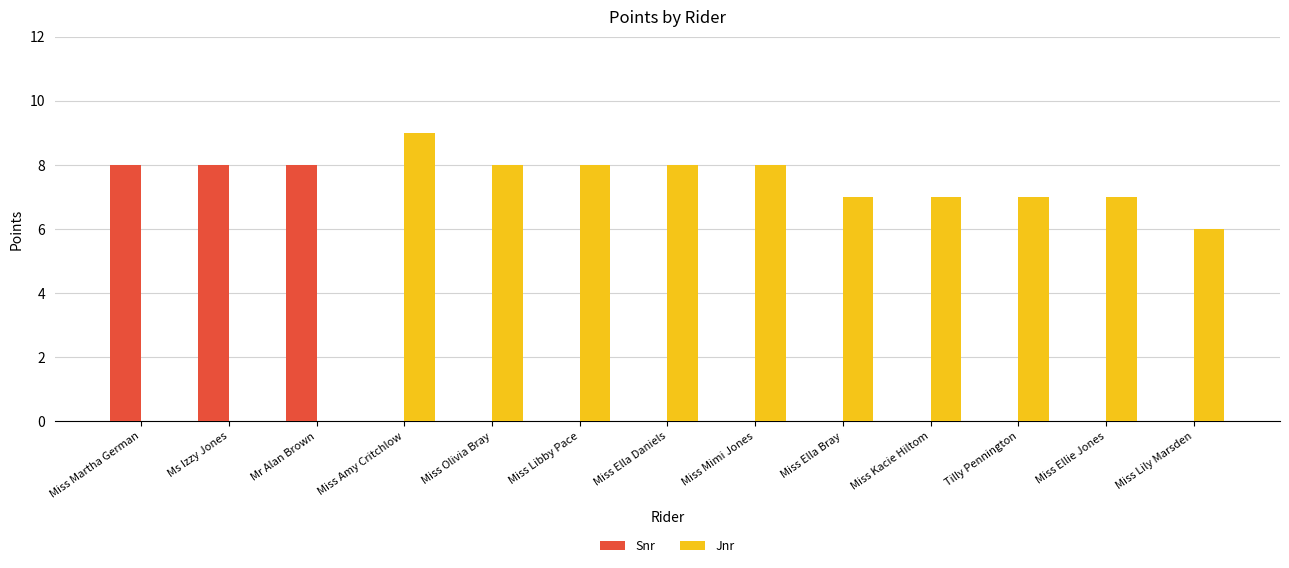

How many series are shown in this chart?

2